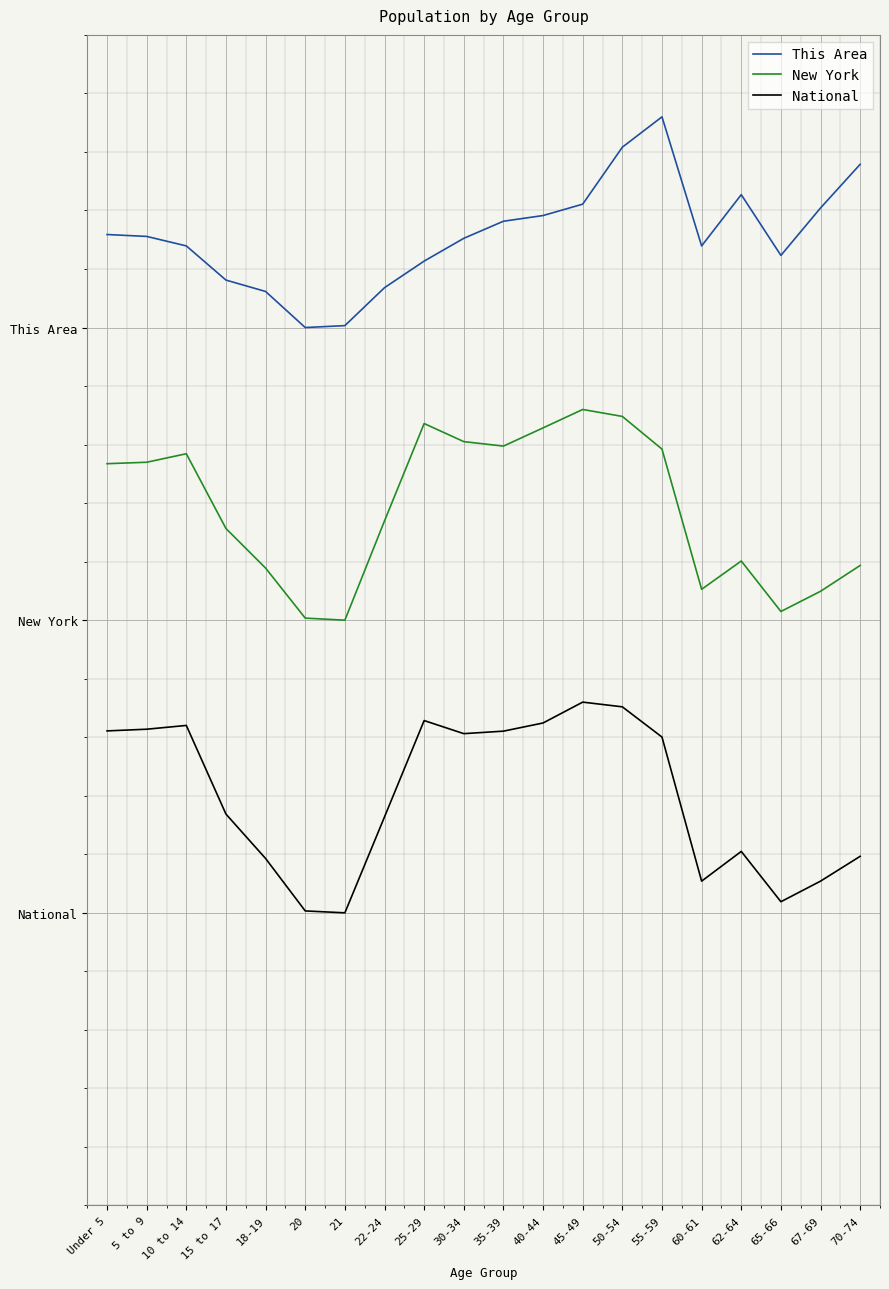

At which category does the chart reach its peak across all series?

55-59